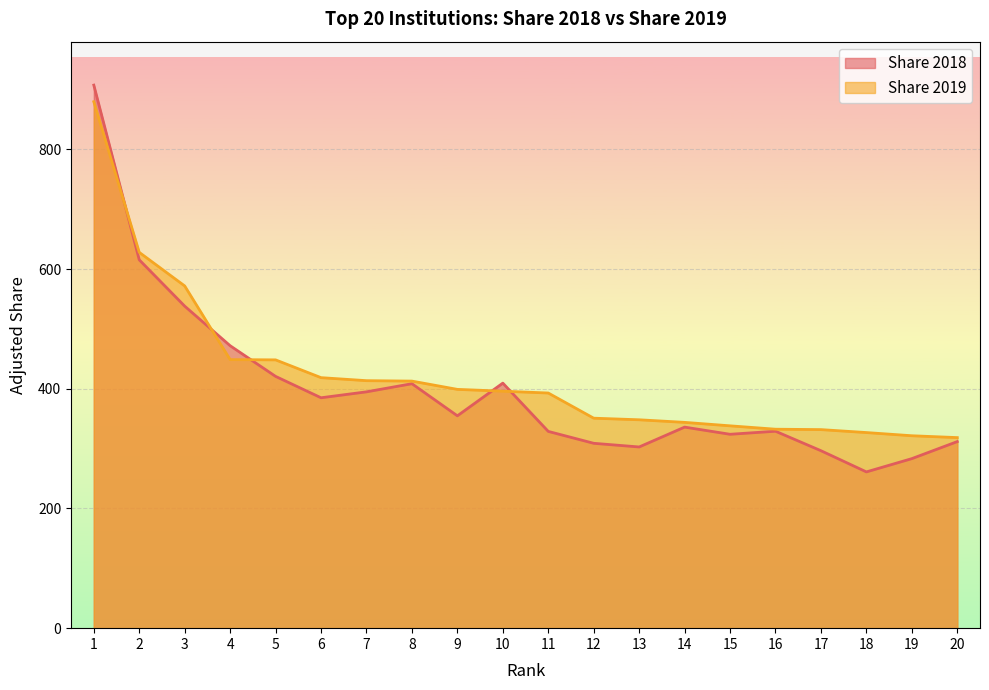

Where do Share 2019 and Share 2018 first cross each other?

1 and 2